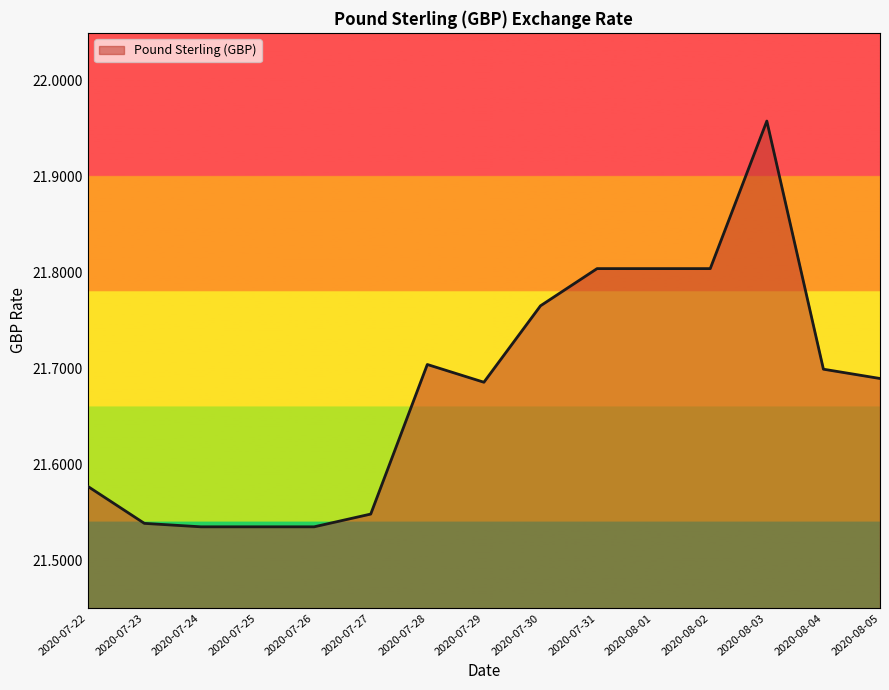

Approximately how many times larger is the value at 2020-07-26 compared to 2020-07-28?

1.0